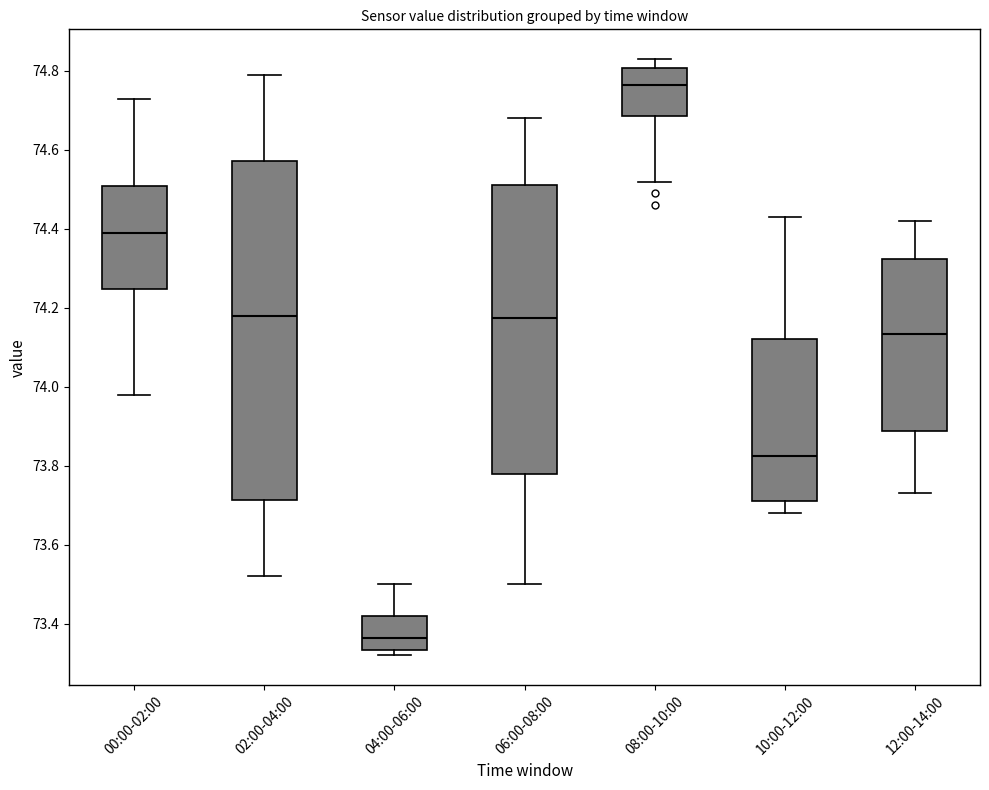

Reading left to right, read every box against the y-axis: the position of its median line, the range the box covers, and the ends of its whiskers. The values are not printed on the chart, so give them approximately, as read against the axis.

00:00-02:00: median 74.40, box 74.24 to 74.50, whiskers 73.98 to 74.74
02:00-04:00: median 74.18, box 73.72 to 74.58, whiskers 73.52 to 74.80
04:00-06:00: median 73.36, box 73.34 to 73.42, whiskers 73.32 to 73.50
06:00-08:00: median 74.18, box 73.78 to 74.52, whiskers 73.50 to 74.68
08:00-10:00: median 74.76, box 74.68 to 74.80, whiskers 74.52 to 74.84
10:00-12:00: median 73.82, box 73.72 to 74.12, whiskers 73.68 to 74.44
12:00-14:00: median 74.14, box 73.88 to 74.32, whiskers 73.74 to 74.42